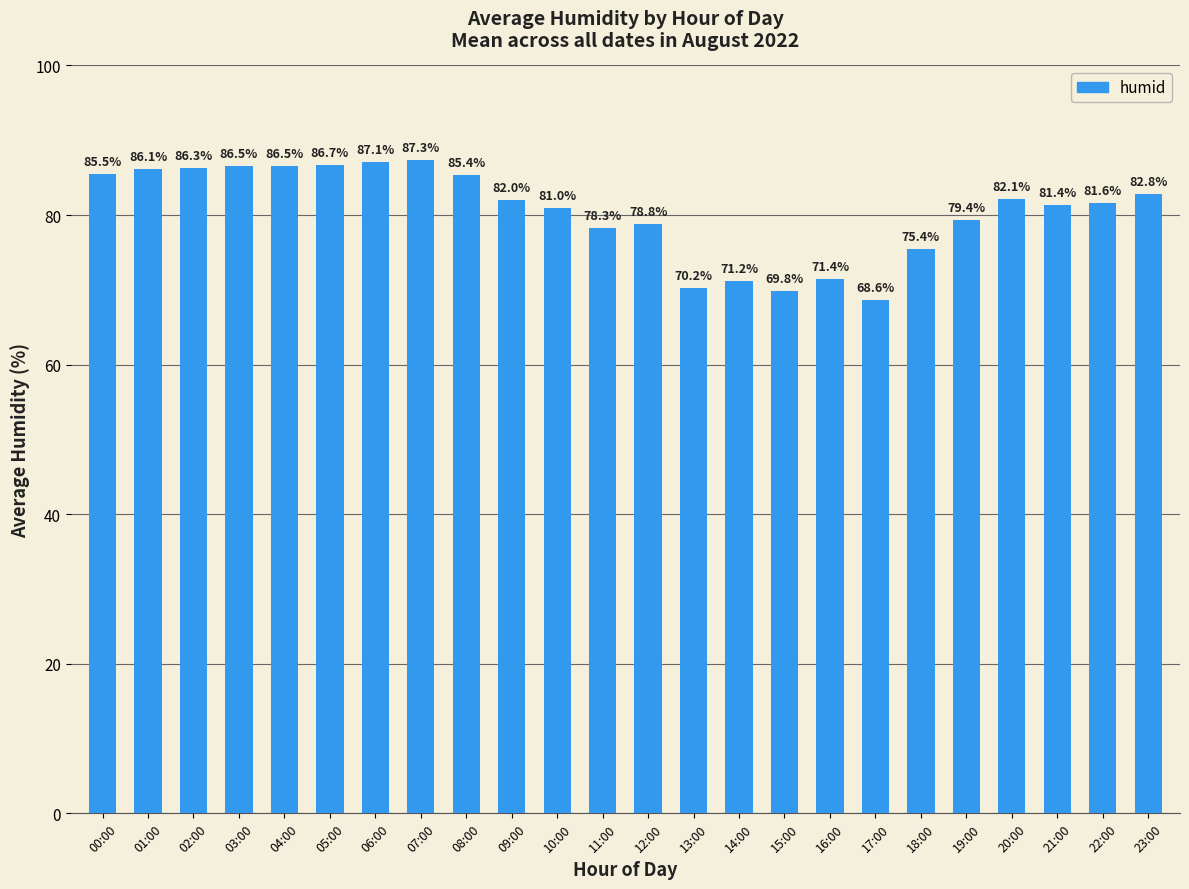

What is the change in value from 03:00 to 08:00?

-1.1